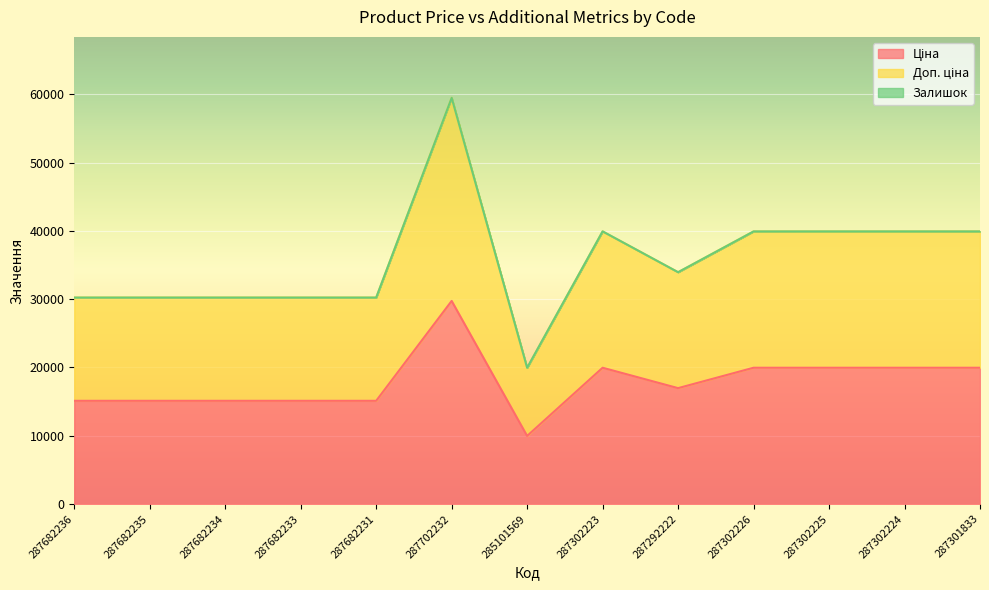

List the labels in order of Доп. ціна value, smallest first.

285101569, 287682236, 287682235, 287682234, 287682233, 287682231, 287292222, 287302223, 287302226, 287302225, 287302224, 287301833, 287702232